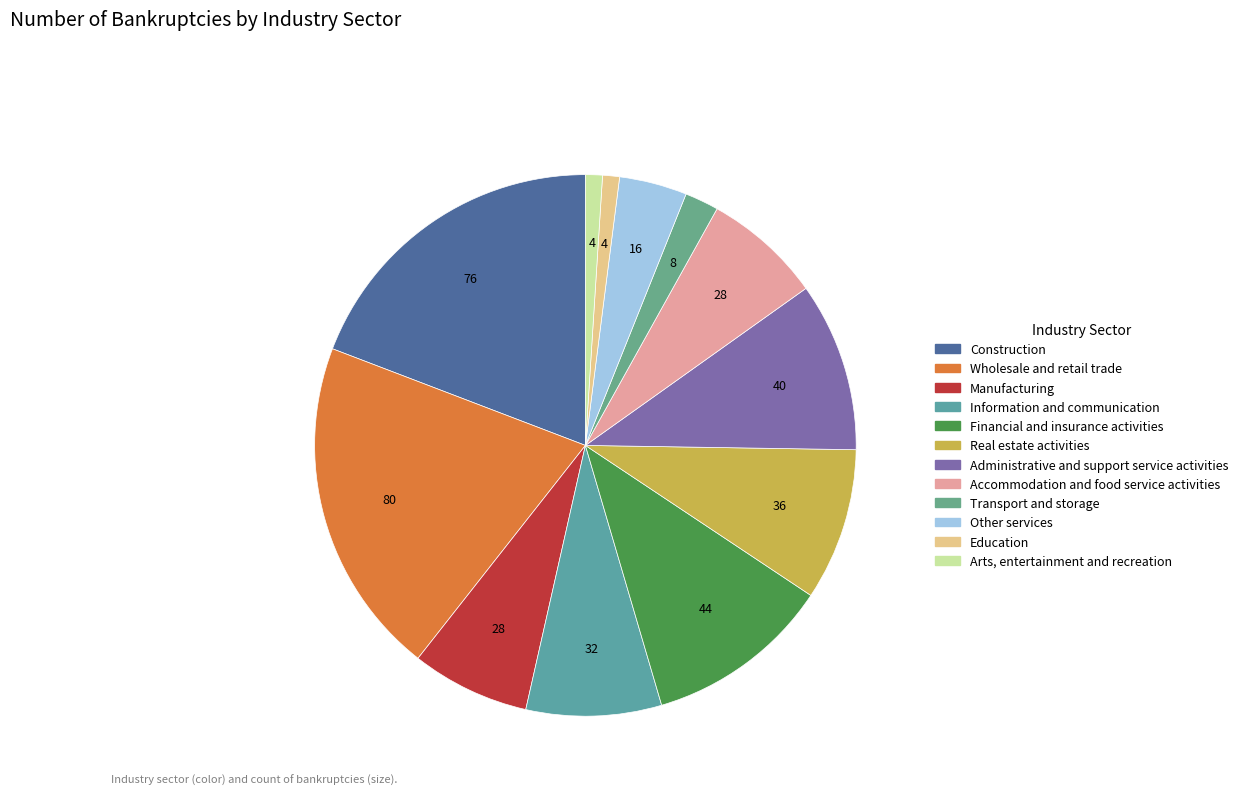

Rank the categories by value from highest to lowest.

Wholesale and retail trade, Construction, Financial and insurance activities, Administrative and support service activities, Real estate activities, Information and communication, Manufacturing, Accommodation and food service activities, Other services, Transport and storage, Education, Arts, entertainment and recreation